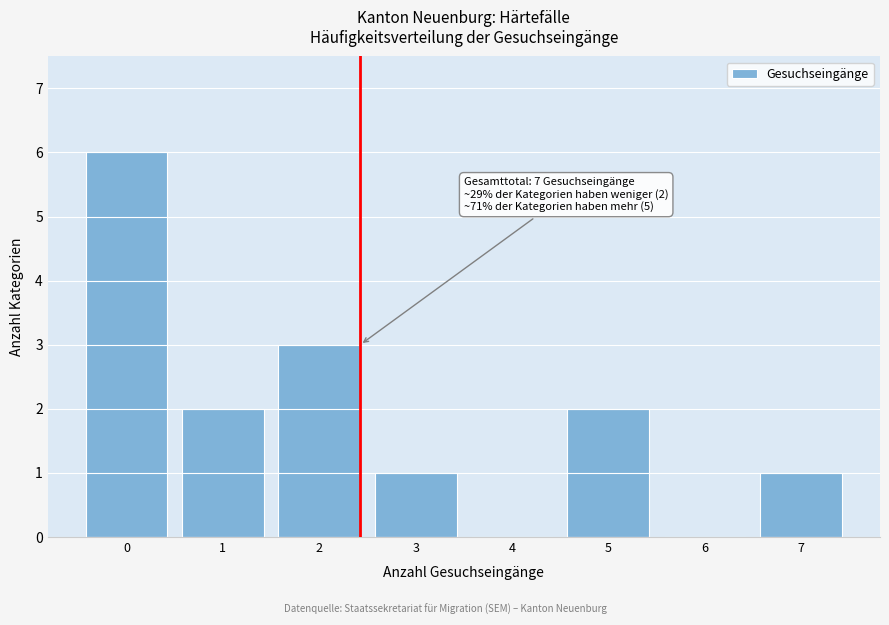

Reading right to left, transcribe all the data shown in this chart.

7=1	6=0	5=2	4=0	3=1	2=3	1=2	0=6